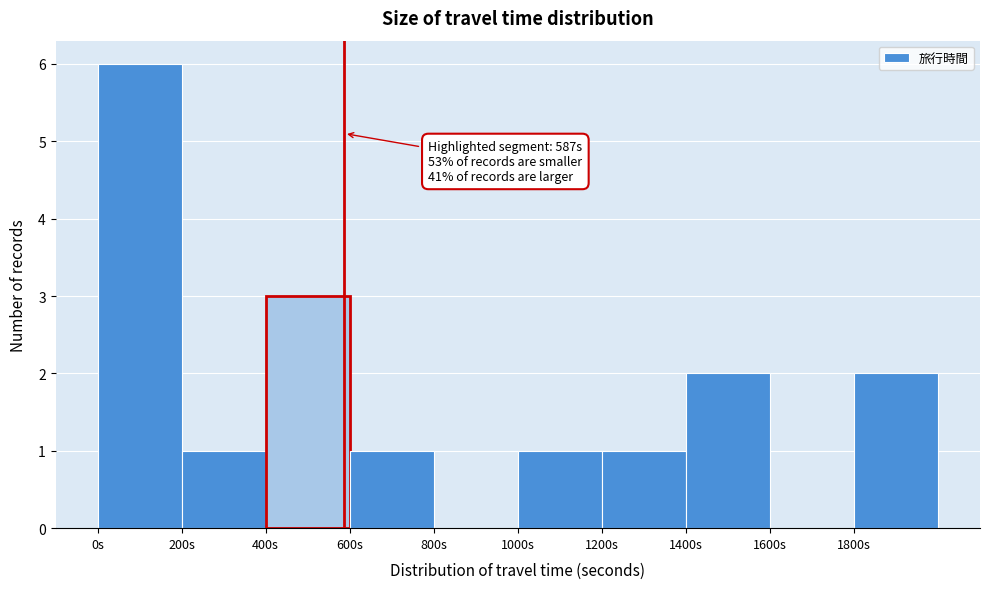

Which range on the x-axis has the tallest bar?

0 to 200